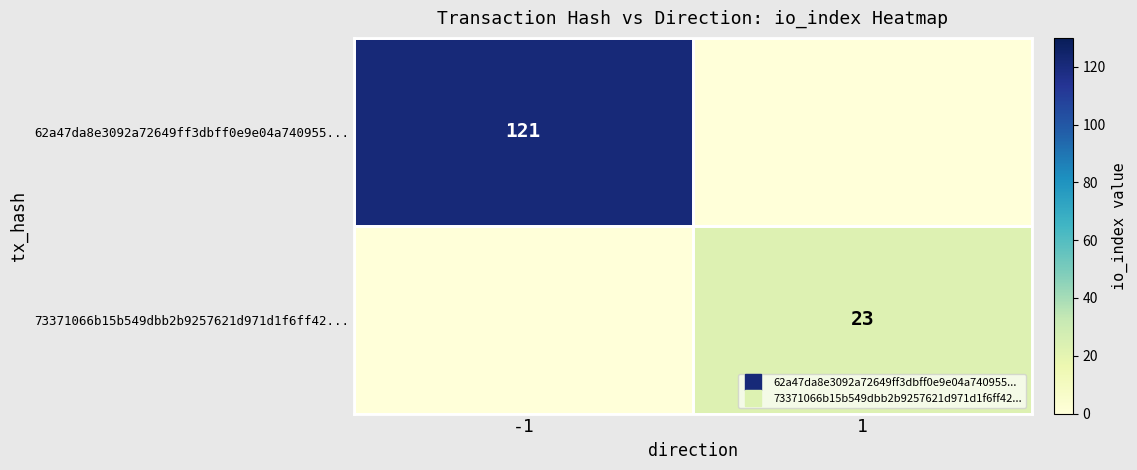

True or false: 62a47da8e3092a72649ff3dbff0e9e04a740955... has a value of 215 at -1.

False